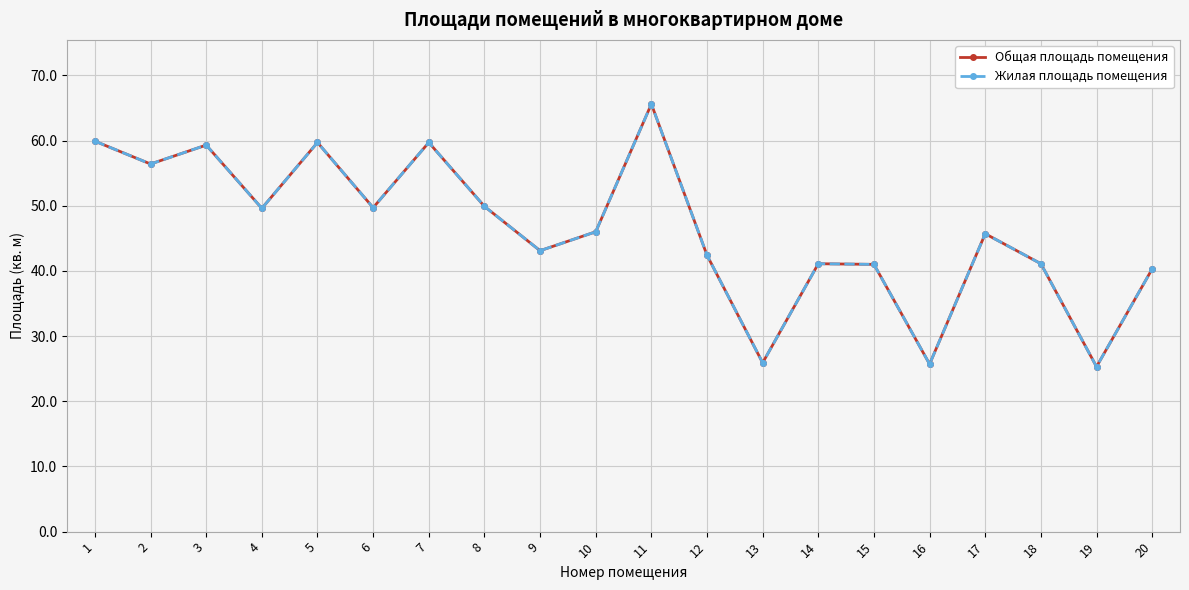

Is the value of Общая площадь помещения at 2 greater than the value of Жилая площадь помещения at 8?

Yes